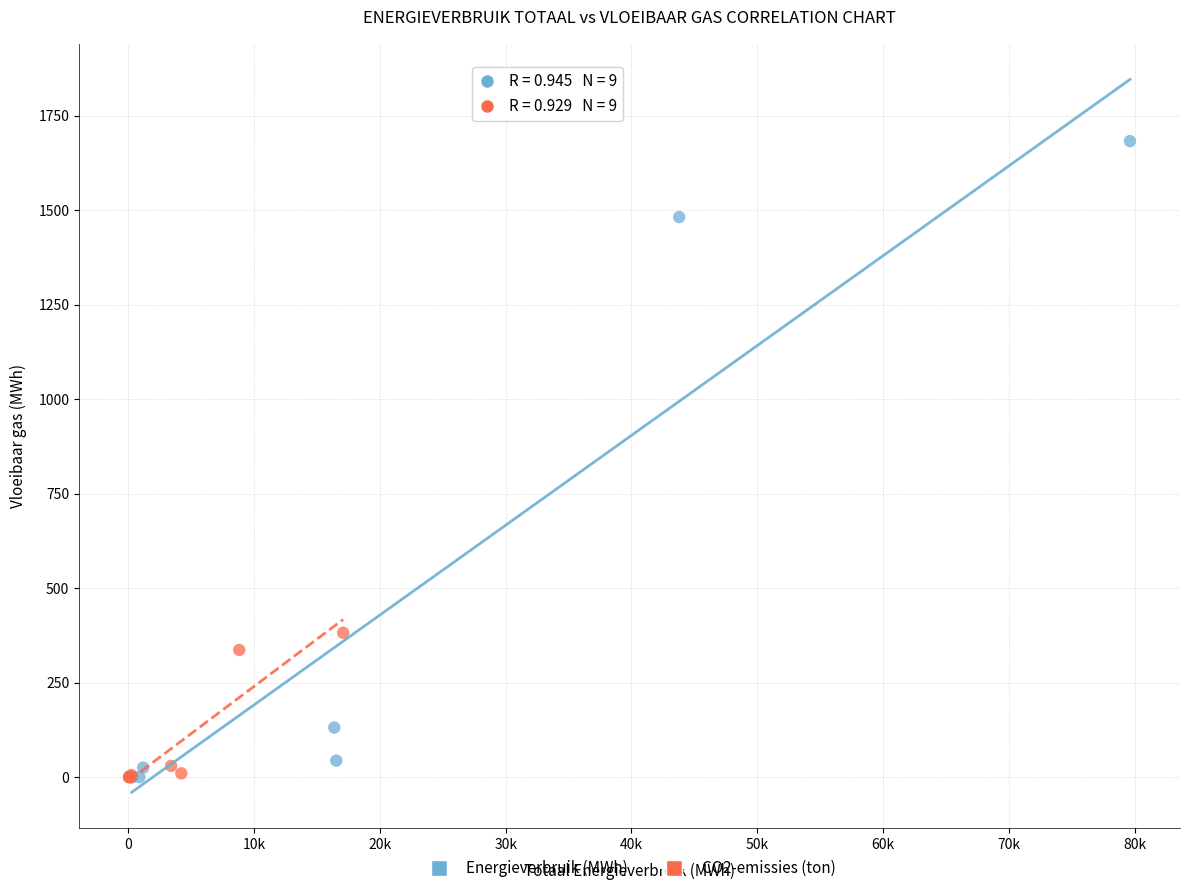

Which series contains the highest Y value?

Energieverbruik (MWh)